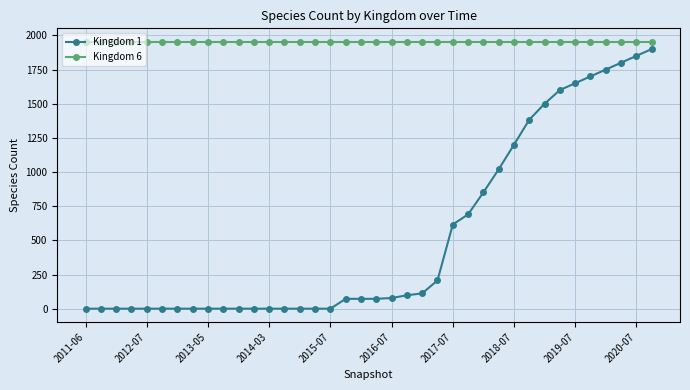

What is the greatest value displayed?

1954